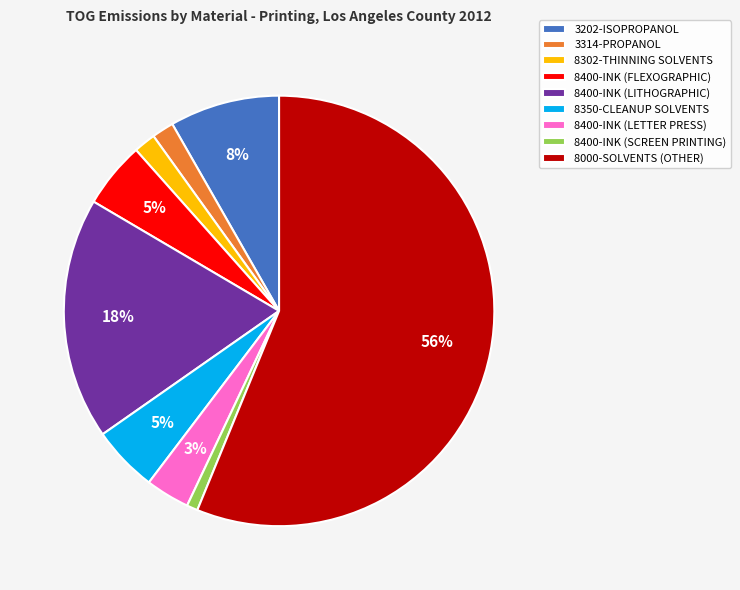

Is it true that 3202-ISOPROPANOL is 8% of the pie?

True